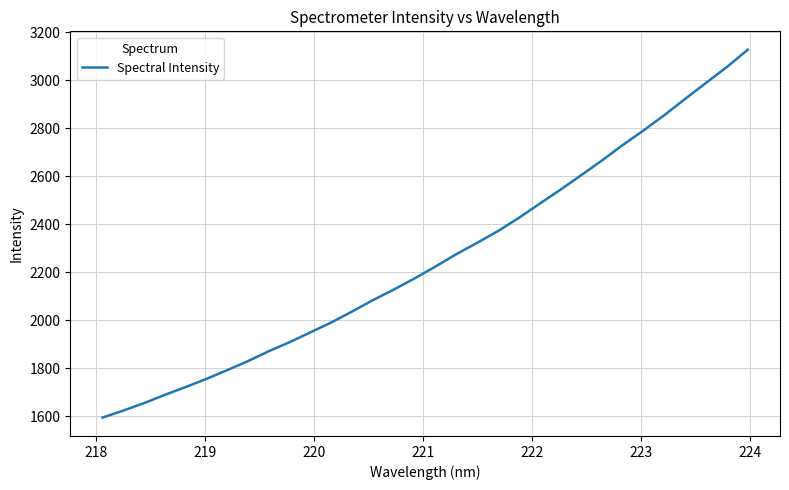

What is the maximum value shown in the chart?

3126.2